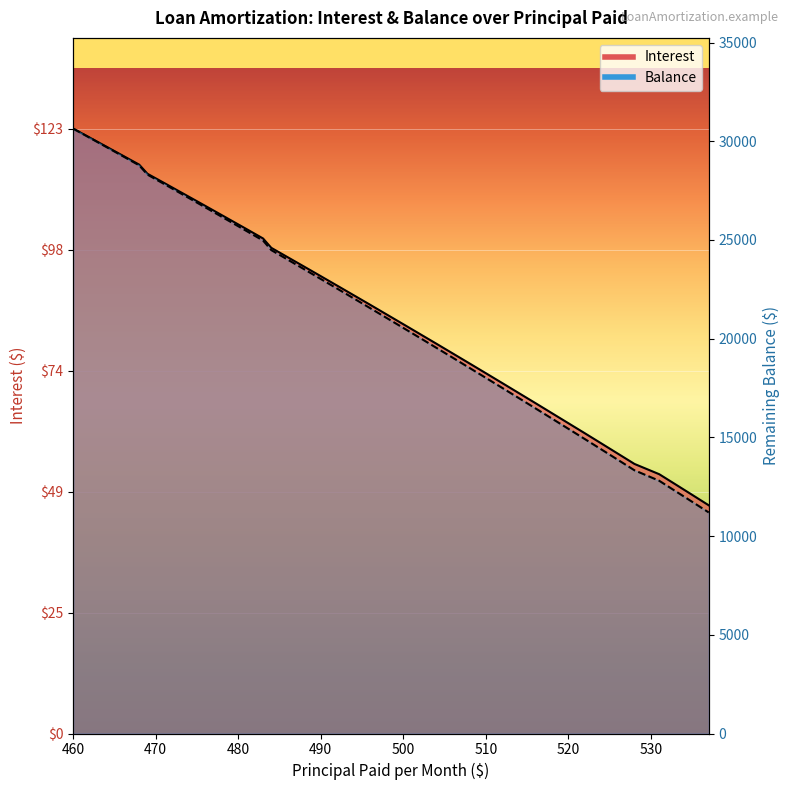

True or false: Interest and Balance cross at least once.

False